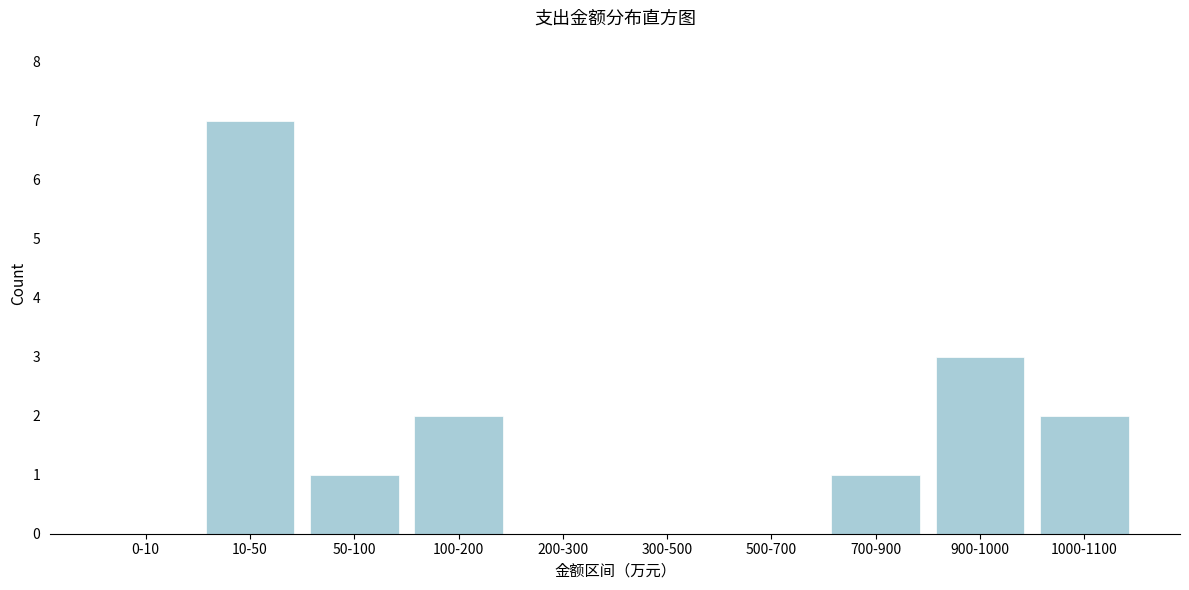

Reading right to left, extract all data points from this chart.

1000-1100=2	900-1000=3	700-900=1	500-700=0	300-500=0	200-300=0	100-200=2	50-100=1	10-50=7	0-10=0